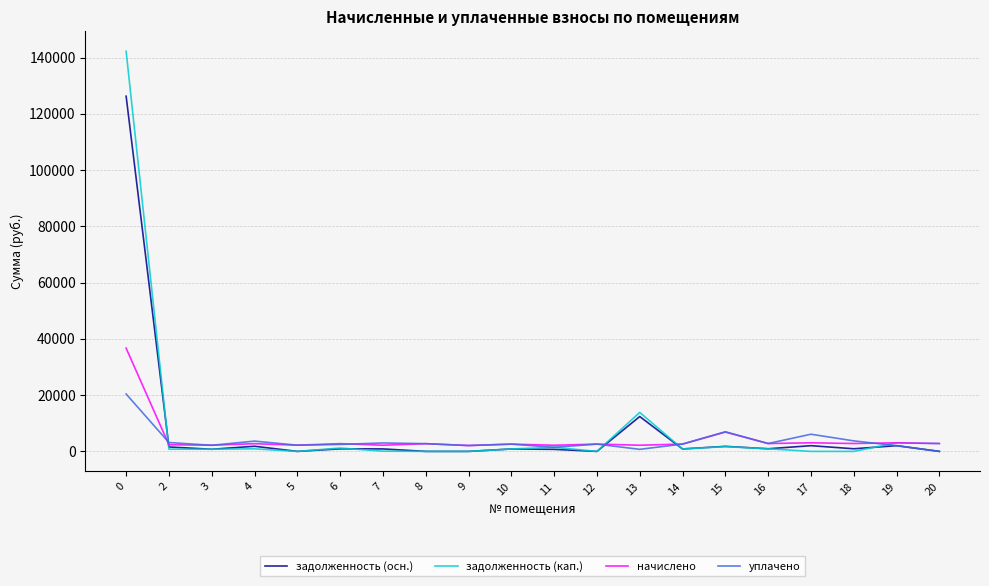

What is the total value across all series at 0?

325646.3